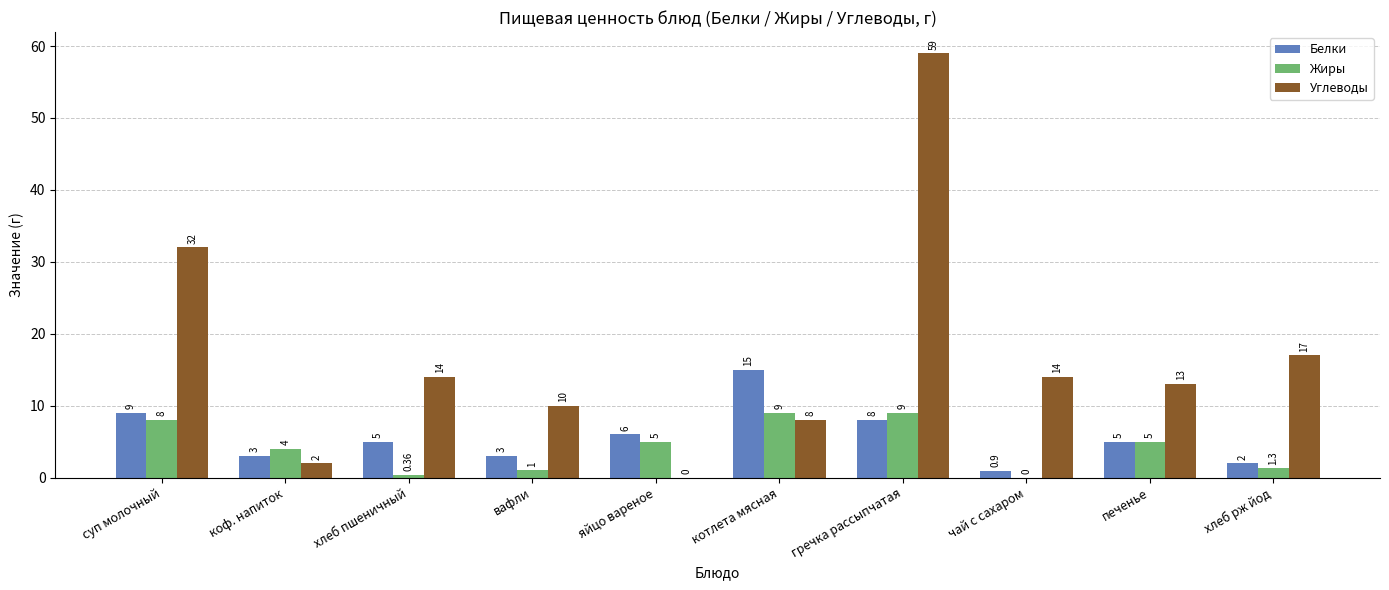

What is the sum of all Углеводы values?

169.0